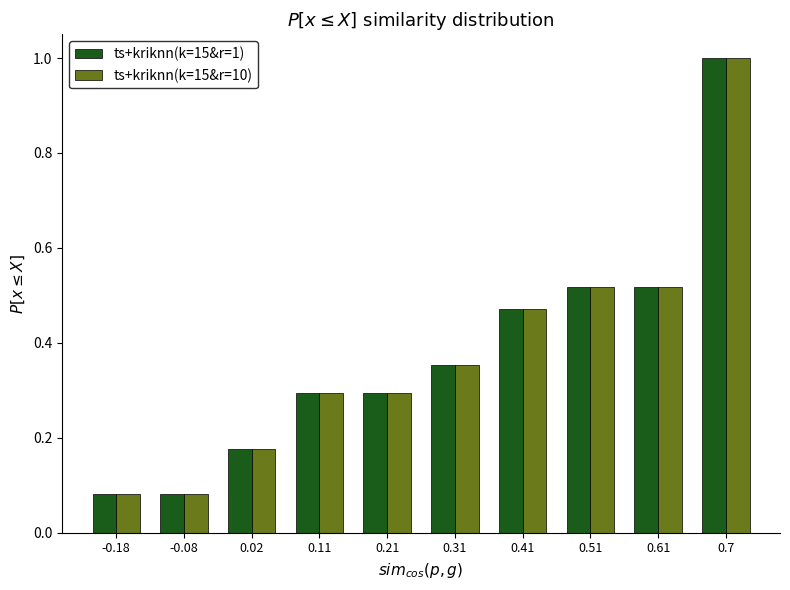

True or false: ts+kriknn(k=15&r=1) has a value of 0.4 at 0.21.

False